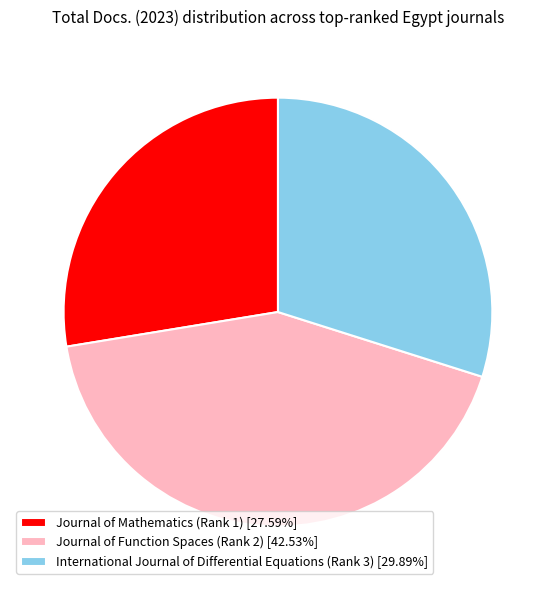

Is there any slice that represents more than half of the pie?

No